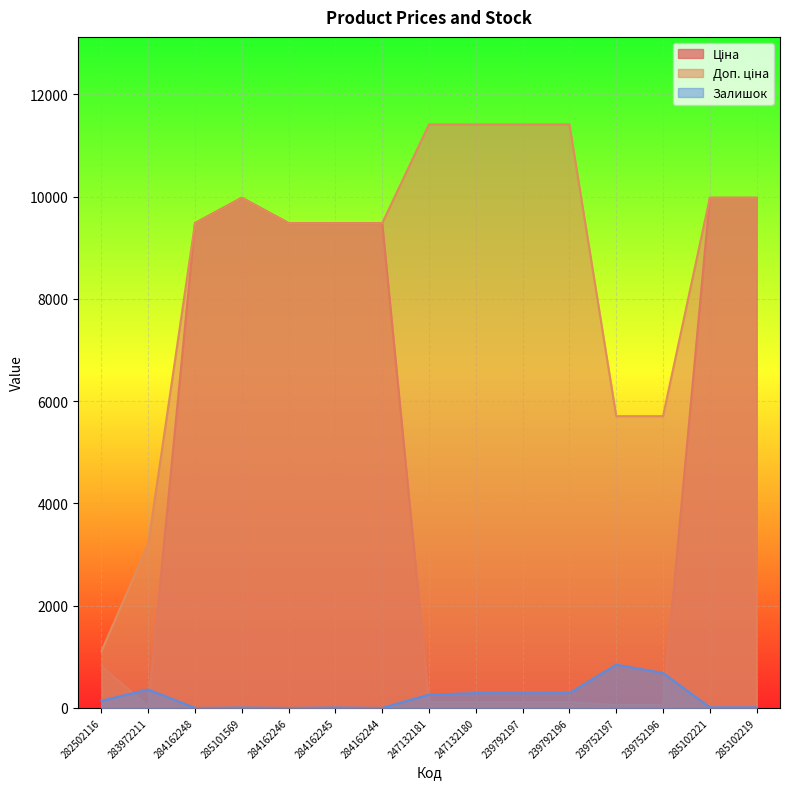

In Ціна, how many points are lower than both neighbors (excluding endpoints)?

1